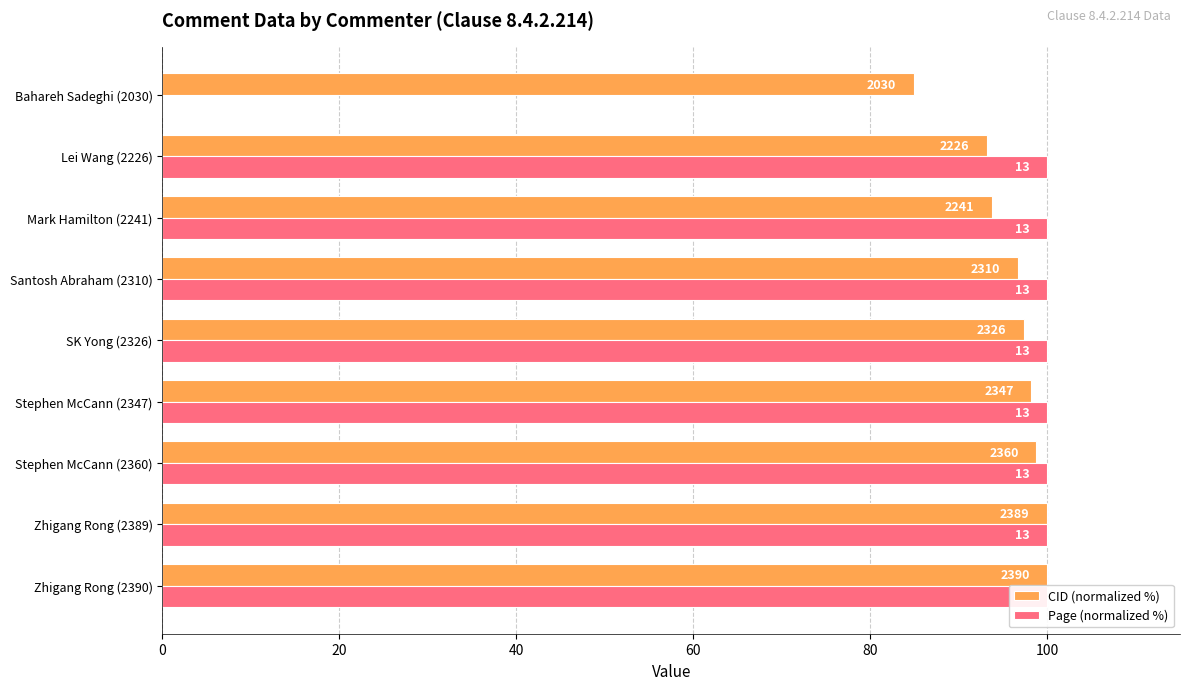

How many categories are shown in the chart?

9